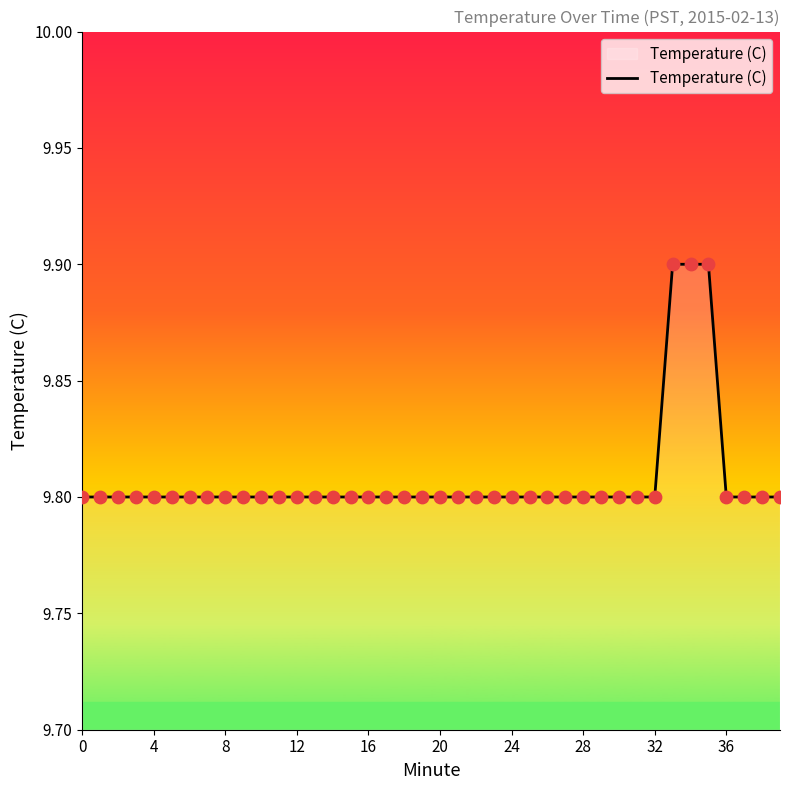

What is the maximum value shown in the chart?

9.9